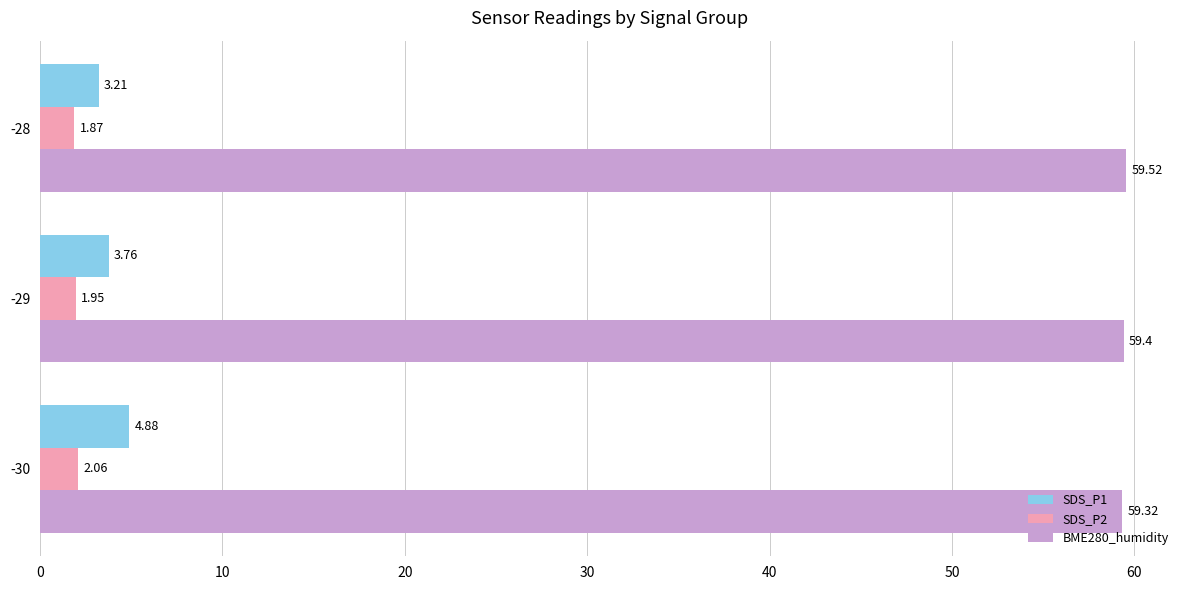

Between -29 and -28, which series saw the biggest shift?

SDS_P1